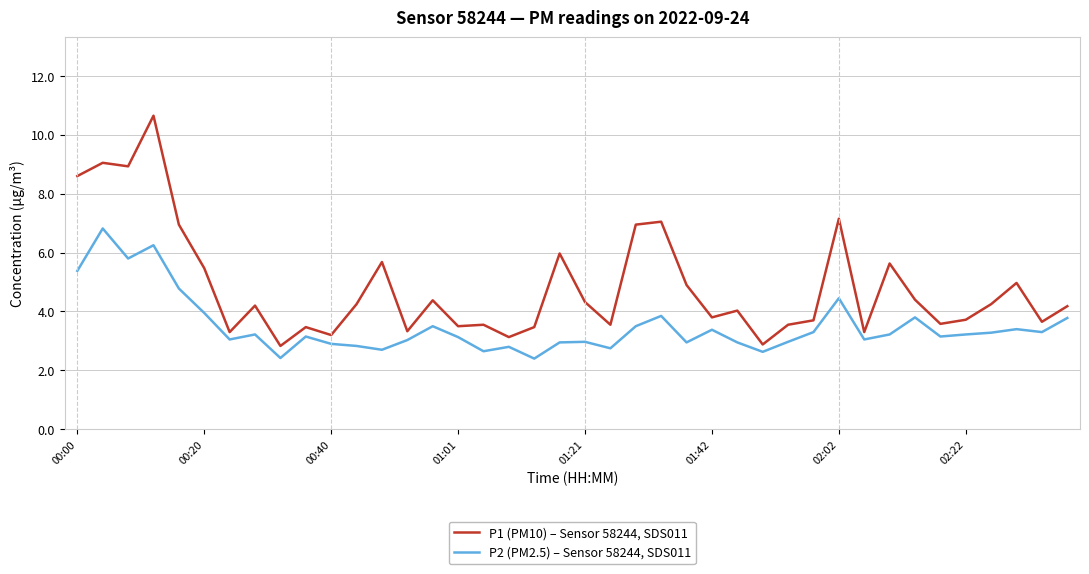

List the series in order of their overall mean, highest first.

P1 (PM10) – Sensor 58244, SDS011, P2 (PM2.5) – Sensor 58244, SDS011